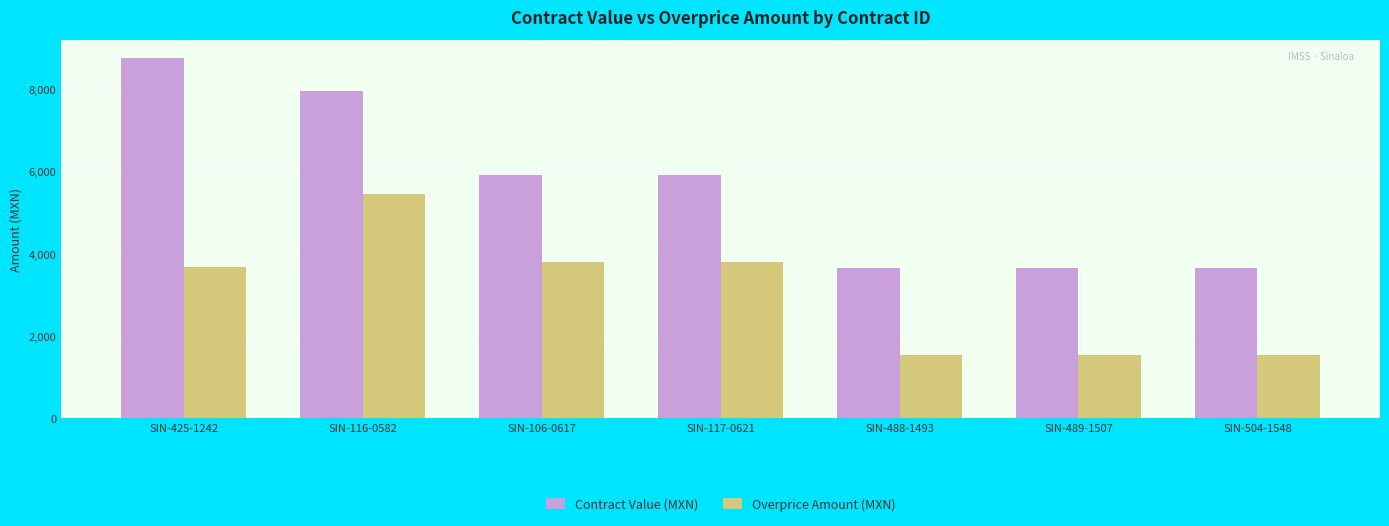

How many data points does each series have?

7